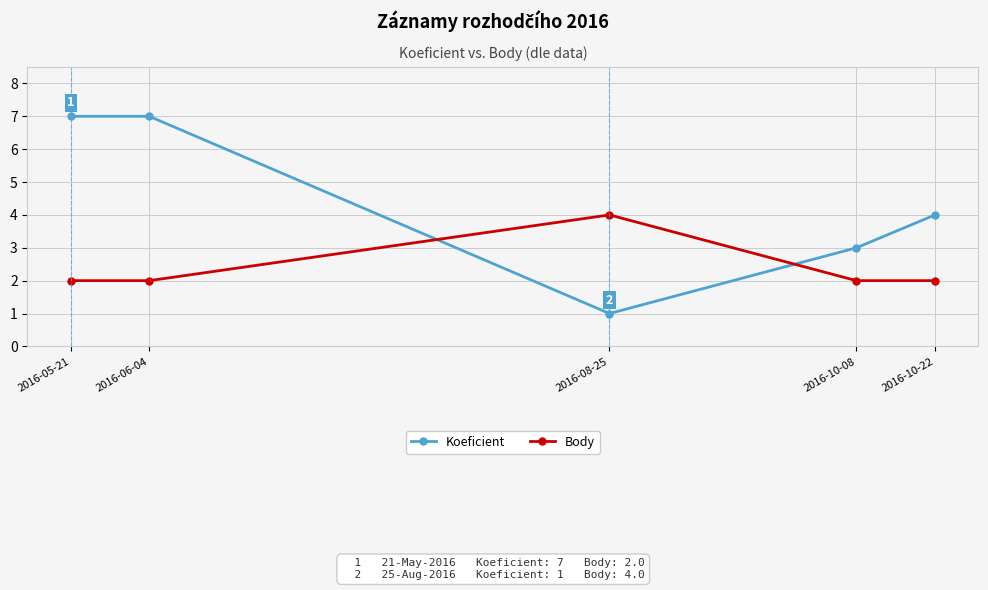

List the series in order of their overall mean, highest first.

Koeficient, Body